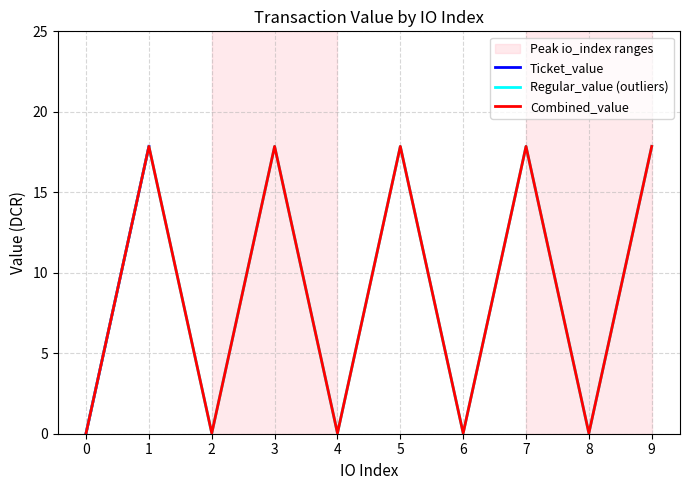

True or false: Regular_value (outliers) has a value of 17.9 at 7.

True